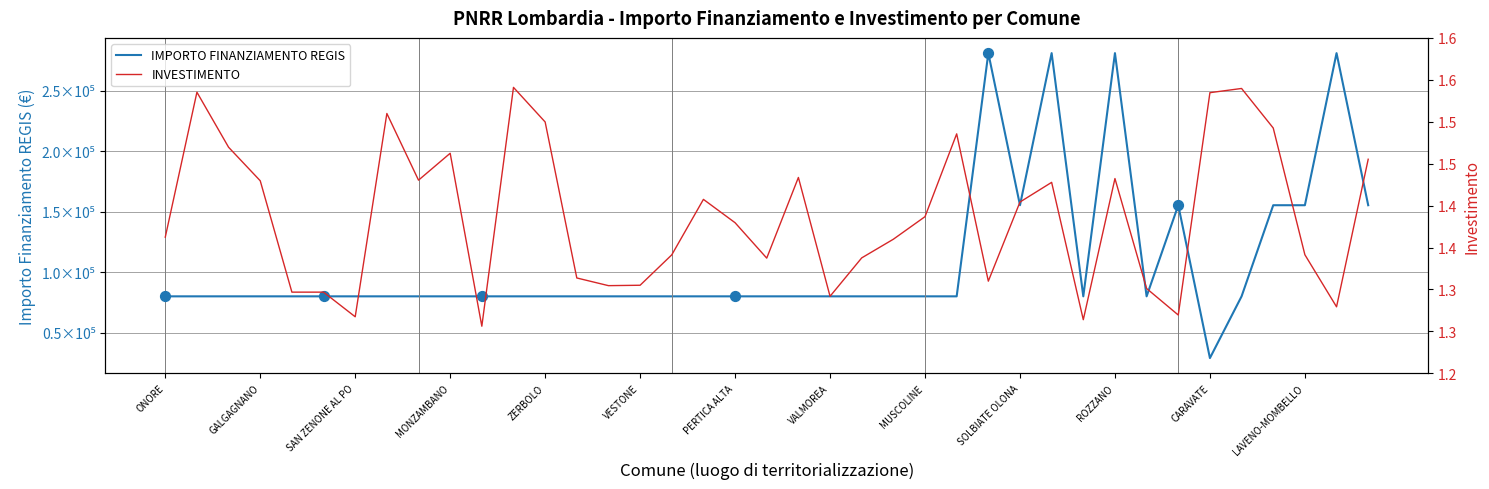

Which series reaches the maximum Y coordinate?

IMPORTO FINANZIAMENTO REGIS